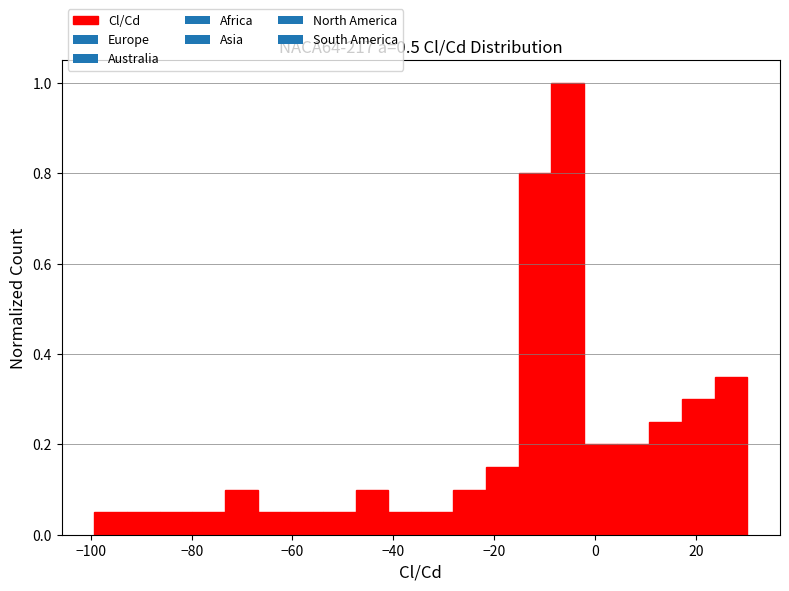

Around what value on the x-axis is the tallest bar? Give the approximate position of its centre, as read against the axis.

-6